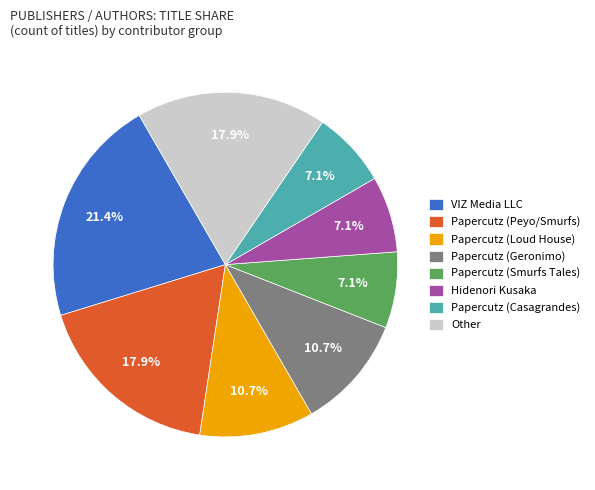

Does Papercutz (Peyo/Smurfs) represent more than half of the total?

No